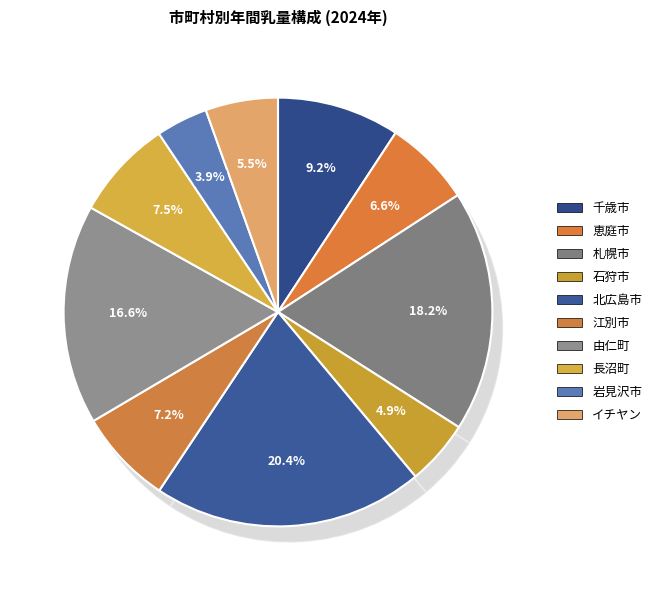

What is the largest slice in the pie chart?

北広島市